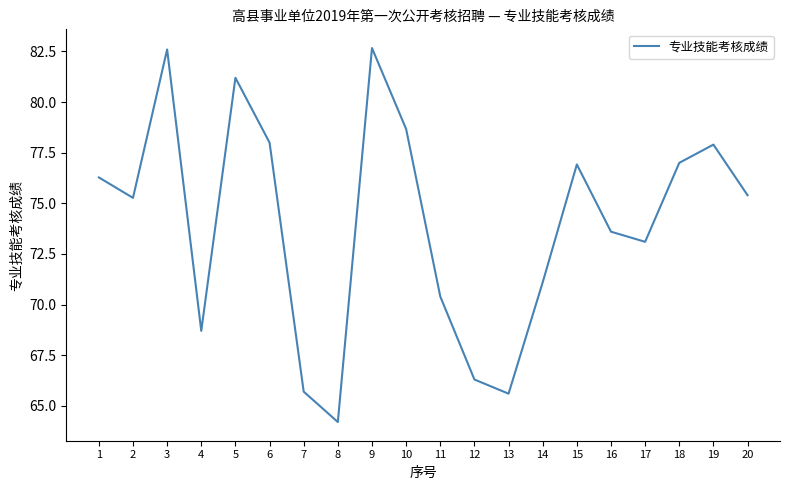

Which category has the lowest value across all series?

8